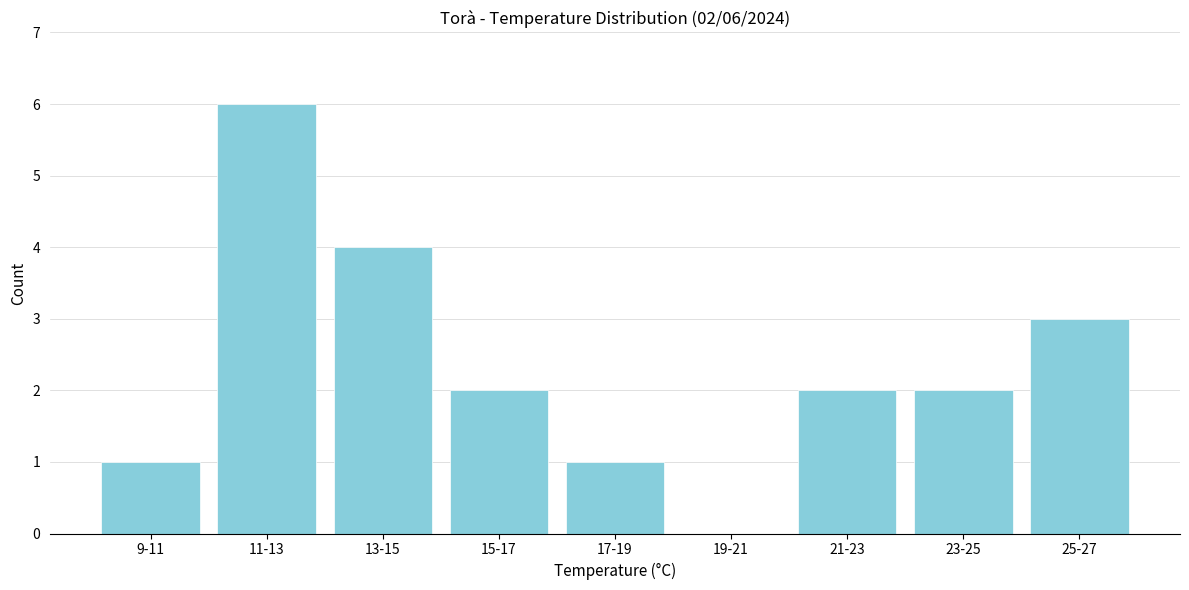

Reading right to left, transcribe all the data shown in this chart.

25-27=3	23-25=2	21-23=2	19-21=0	17-19=1	15-17=2	13-15=4	11-13=6	9-11=1